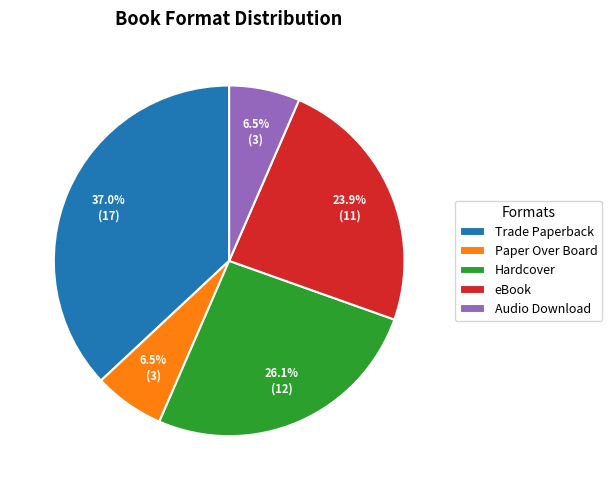

How many slices are in this pie chart?

5